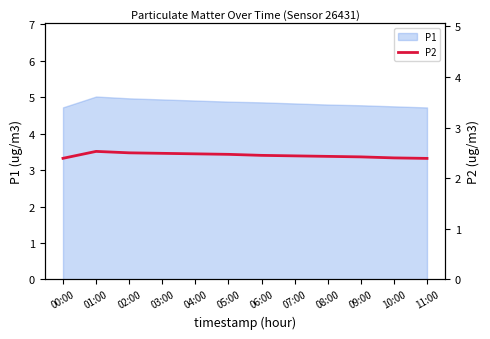

What is the label of the 5th point from the right?

07:00